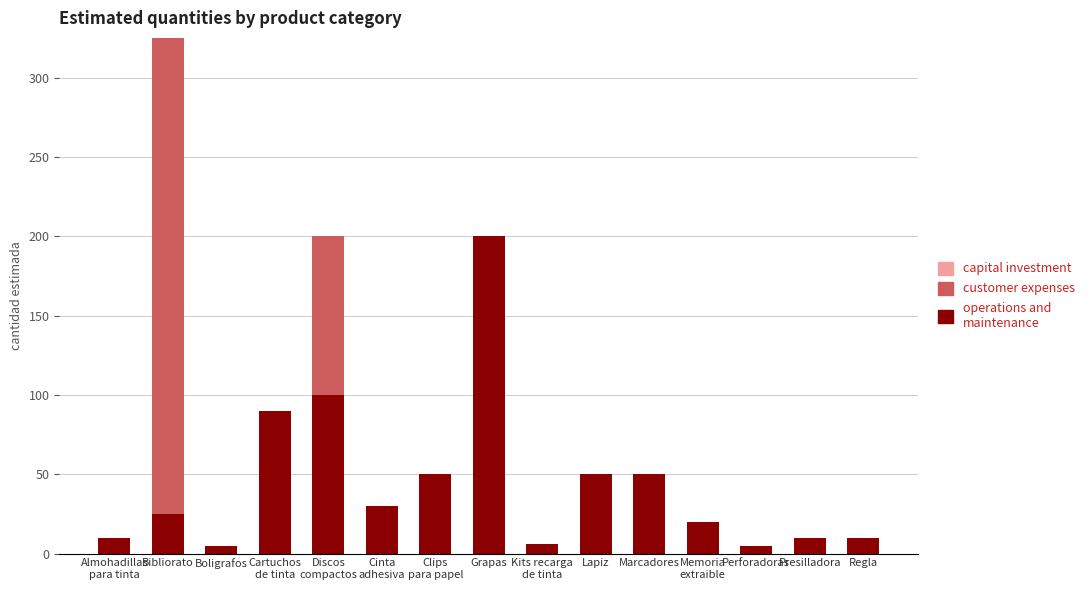

What value does the operations and maintenance series have at Regla?

10